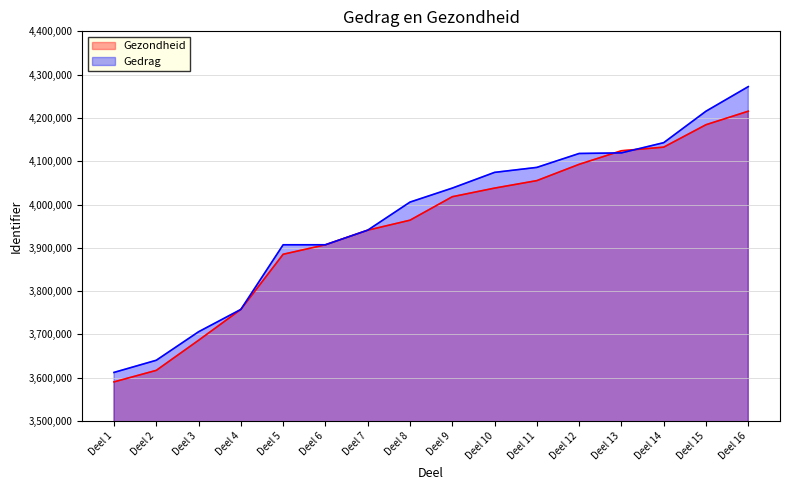

Rank the series at Deel 3 from highest to lowest value.

Gedrag, Gezondheid